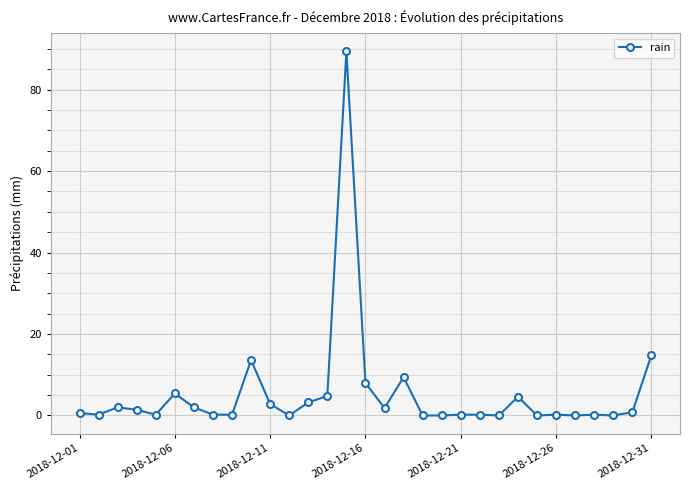

What is the maximum value shown in the chart?

89.4